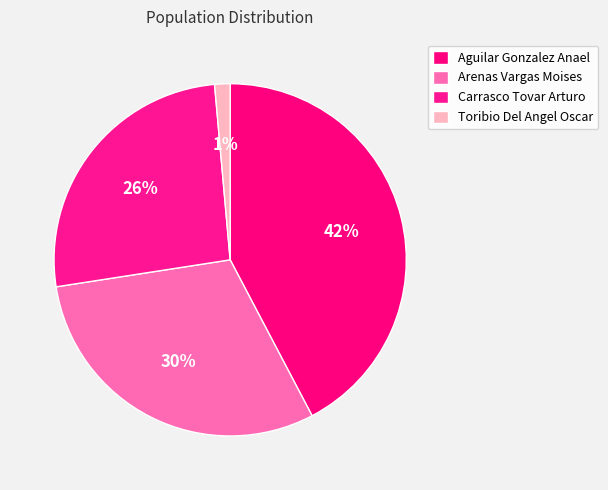

Which has a higher value, Arenas Vargas Moises or Carrasco Tovar Arturo?

Arenas Vargas Moises